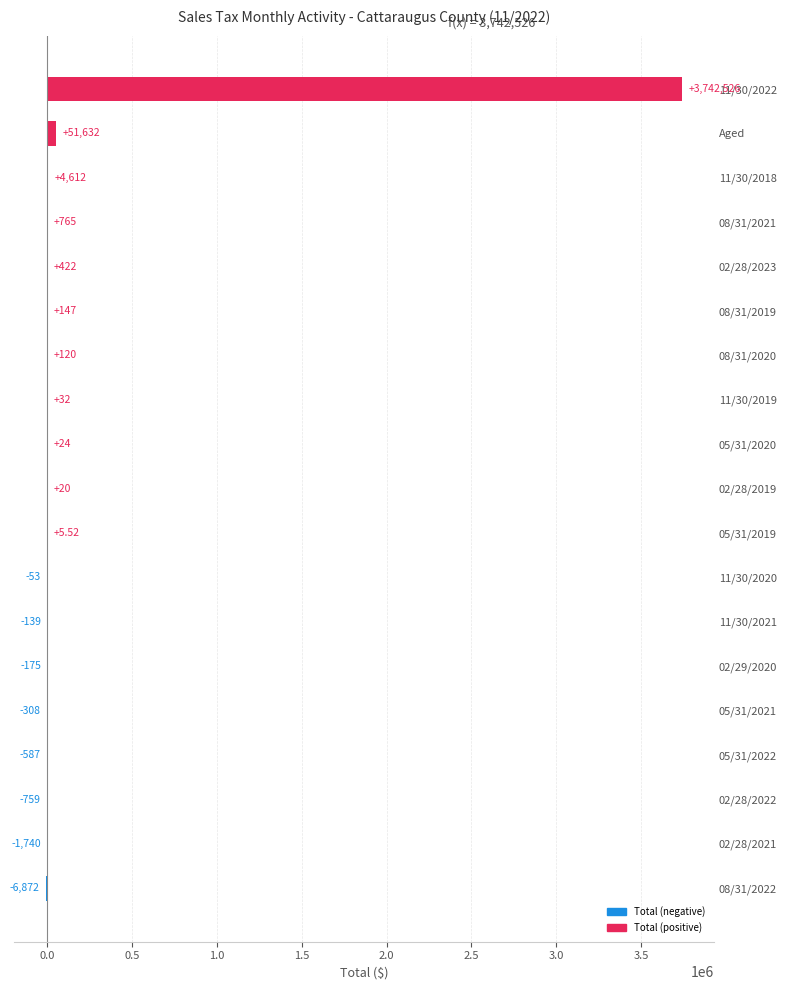

What is the average value?

199456.4